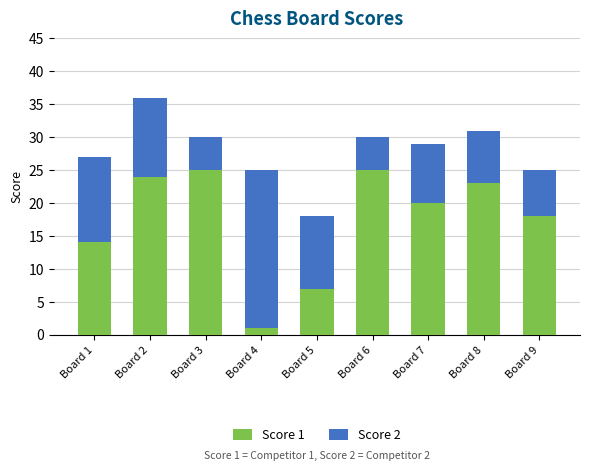

What is the total value across all series at Board 2?

36